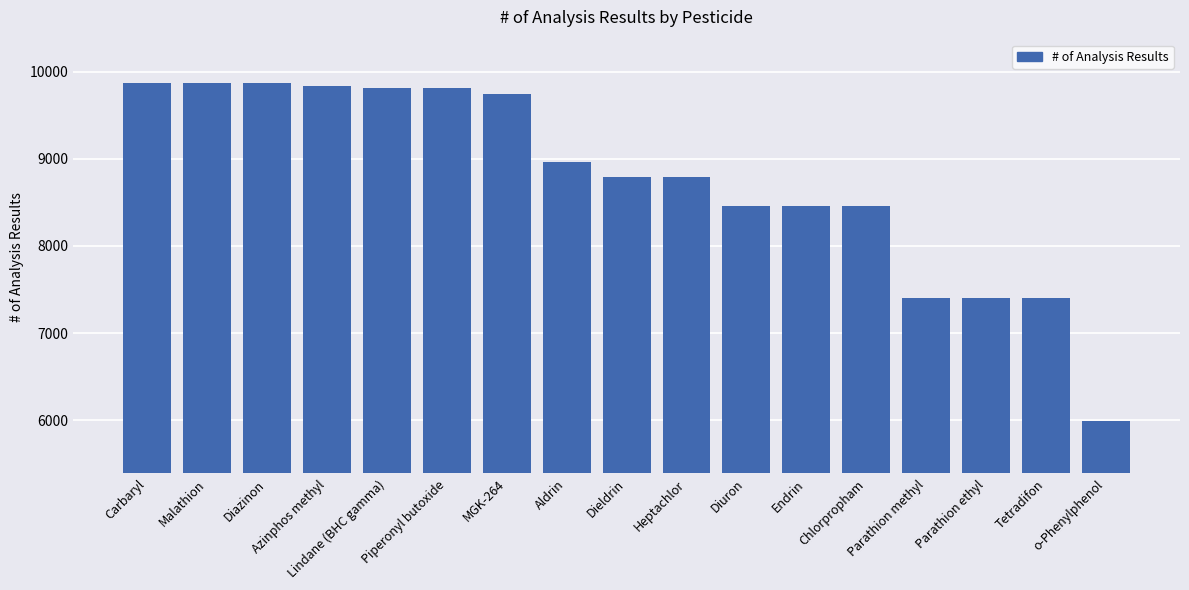

The value at Chlorpropham is 8458. True or false?

True